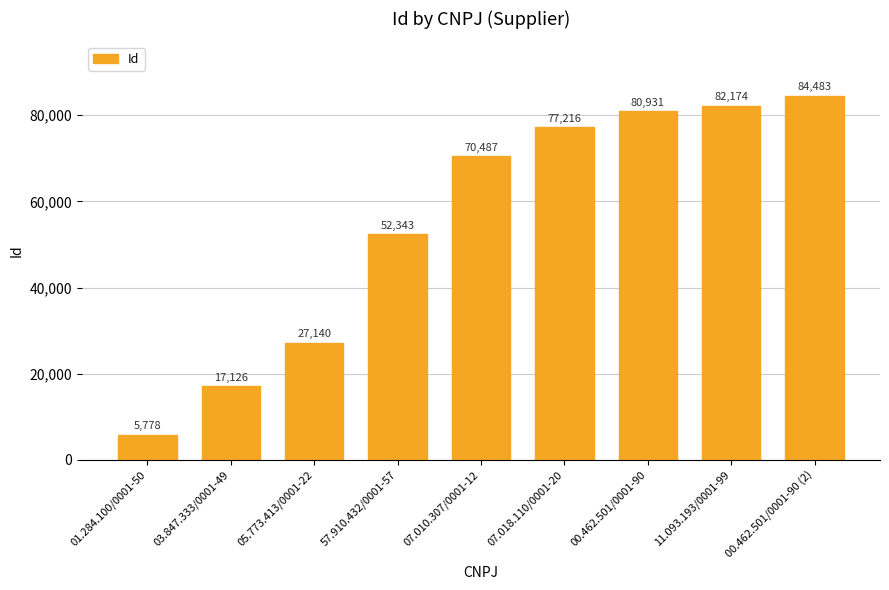

Where is the data nearest to the value 45130?

57.910.432/0001-57